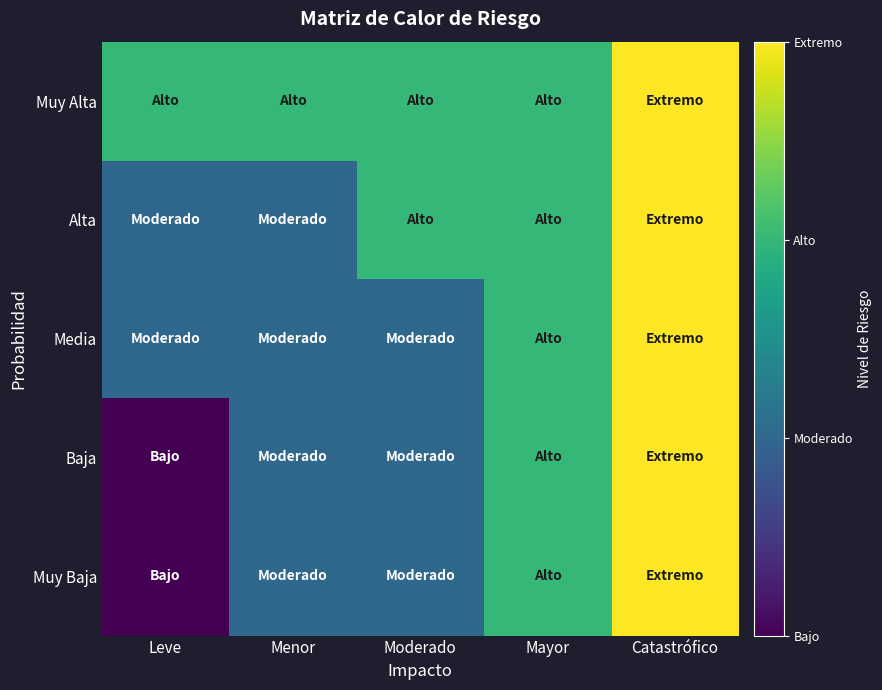

What is the difference between the second highest and minimum values in the Media series?

1